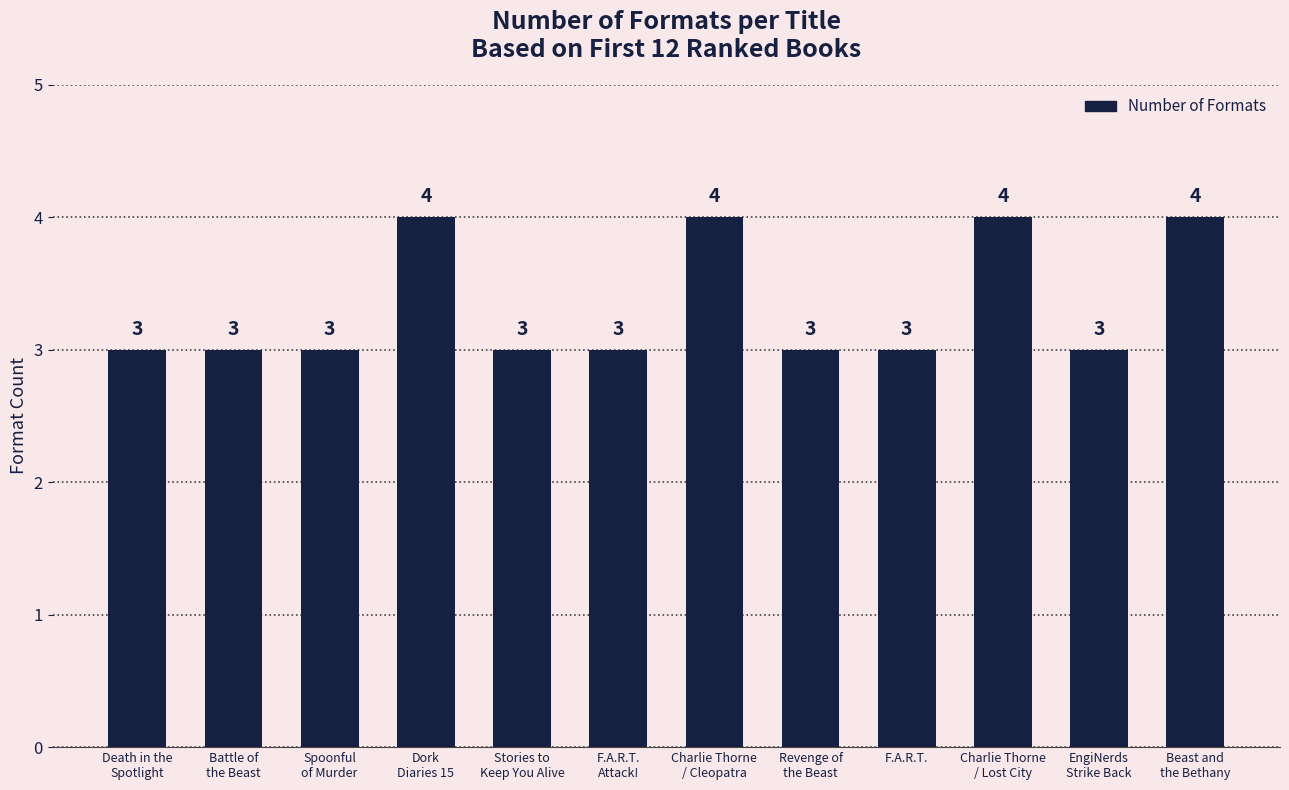

What is the greatest value displayed?

4